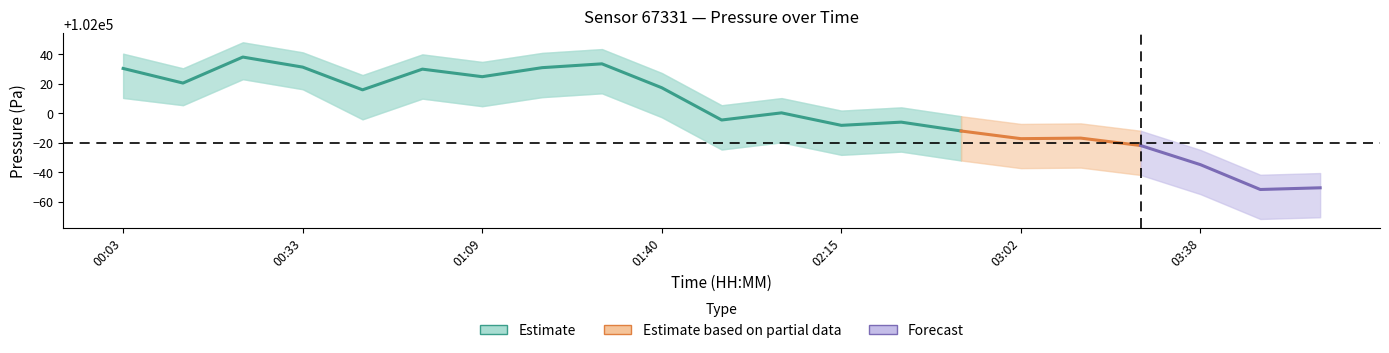

True or false: temperature and pressure_lower cross at least once.

False